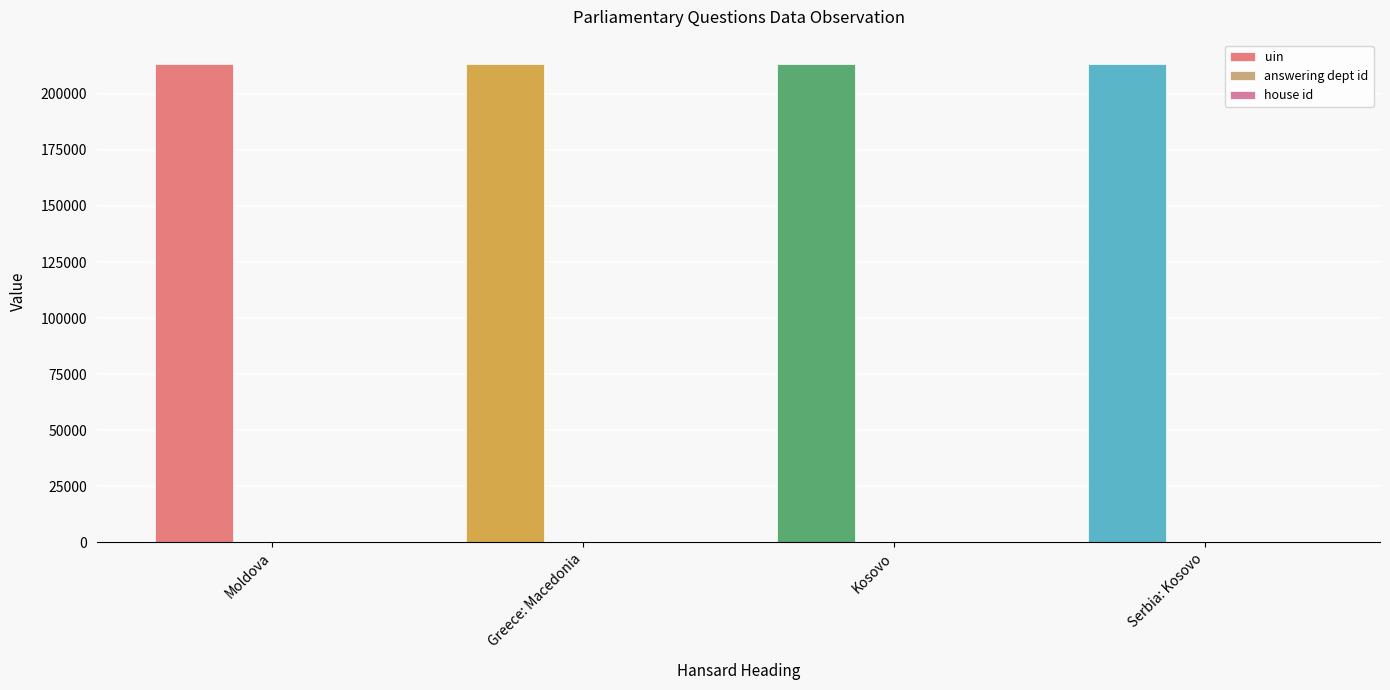

Which series has the largest total across all categories?

uin